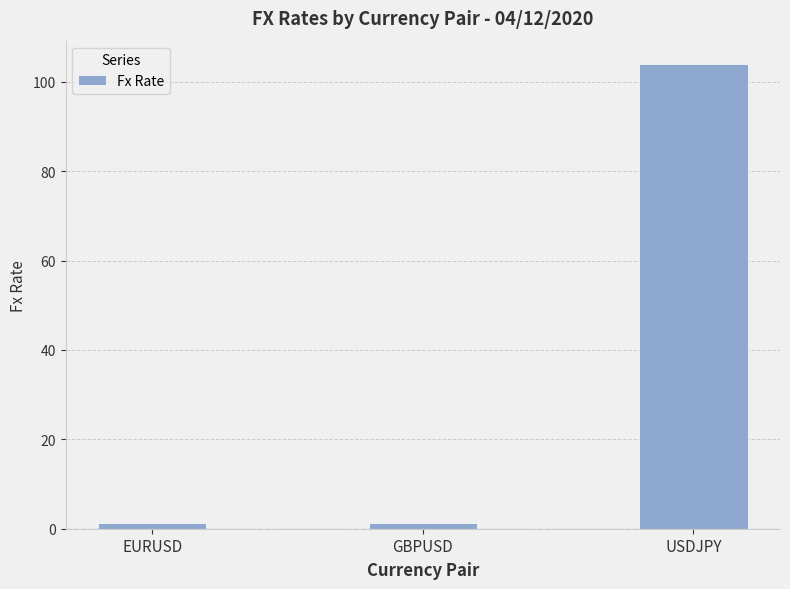

How many bars are there in total?

3